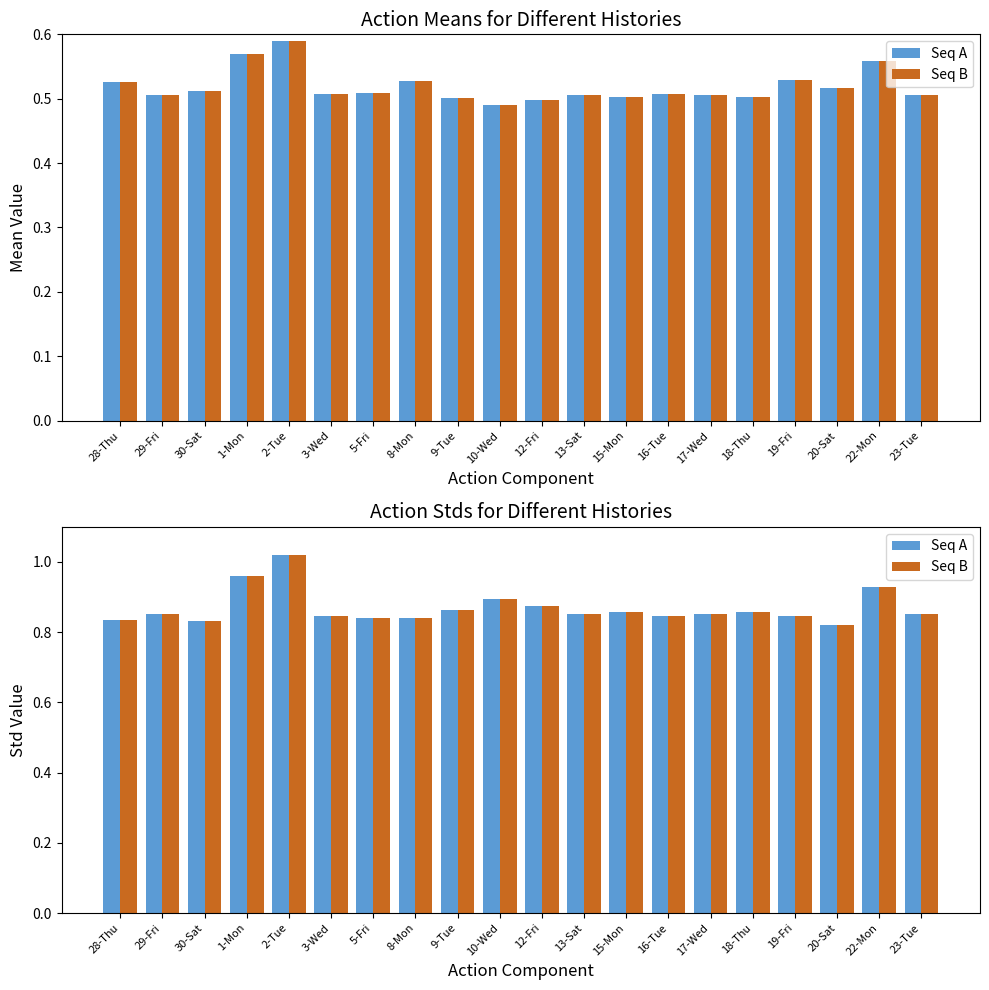

Which category has the highest value in the Seq A series?

2-Tue